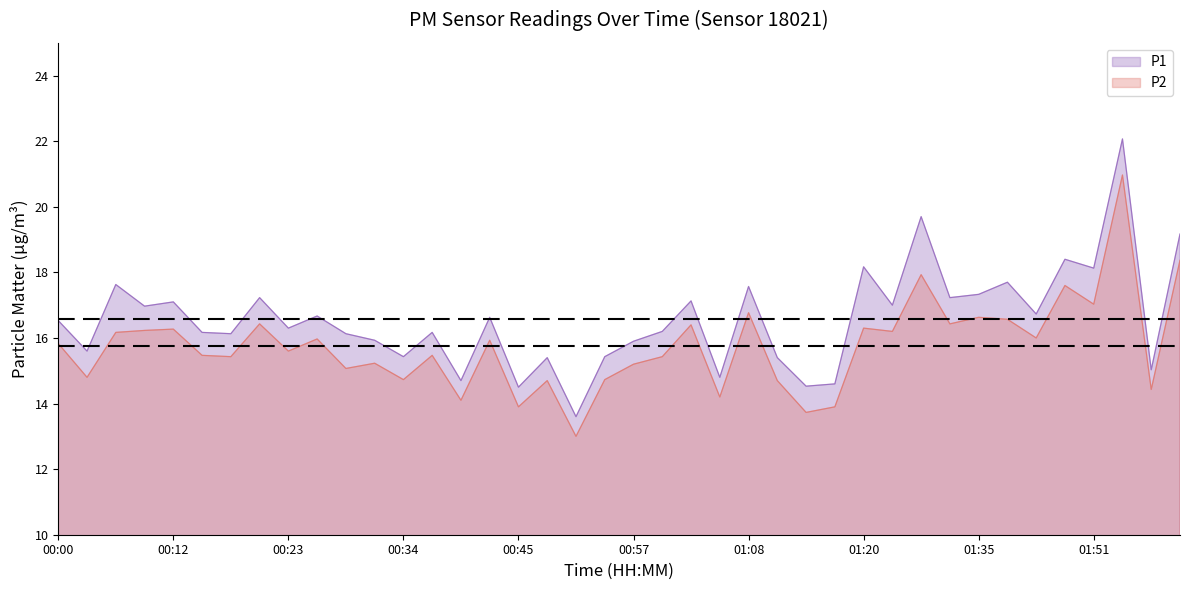

At which label does P1 first exceed 16?

00:00